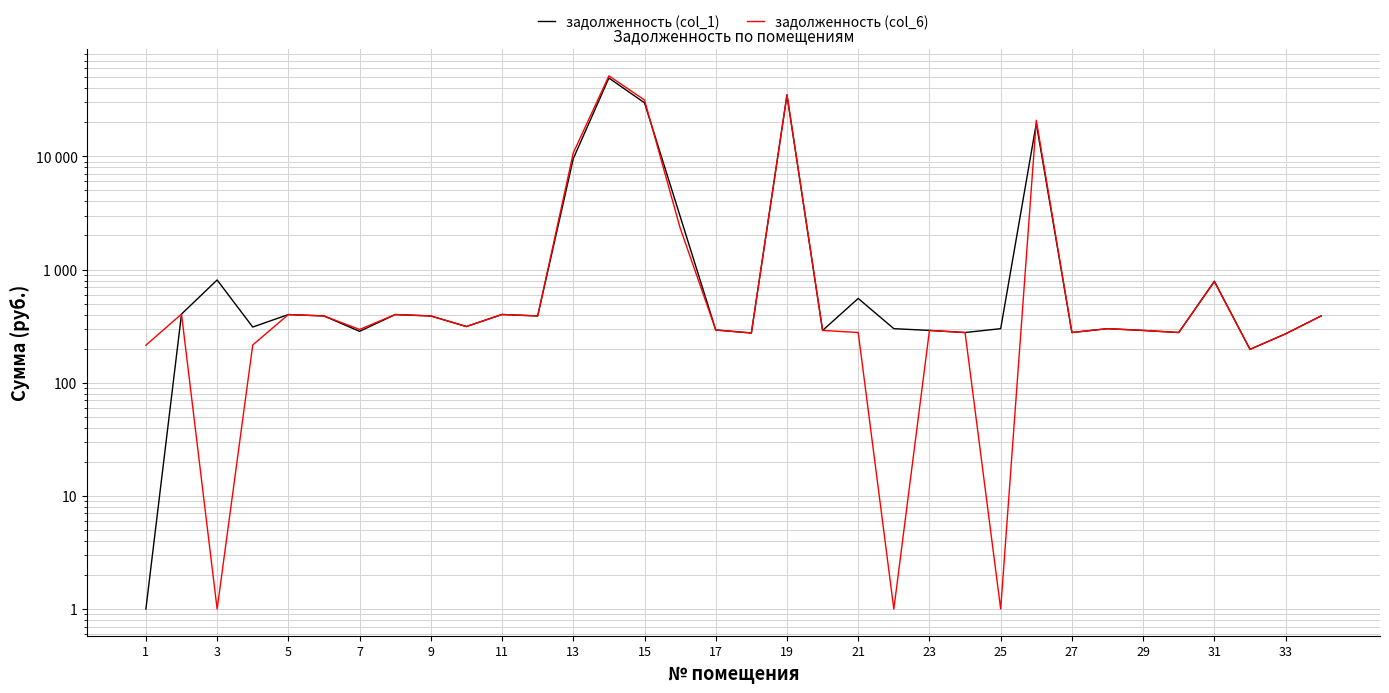

Rank the series by their maximum value, from highest to lowest.

задолженность (col_6), задолженность (col_1)